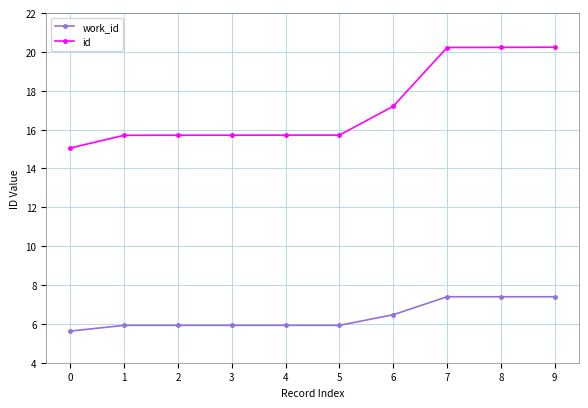

The value of id at 1 is 15.7. True or false?

True